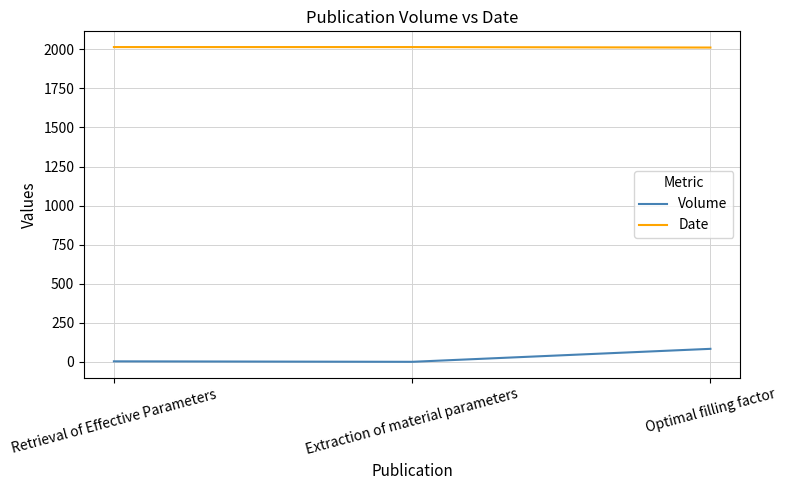

The value of Date at Retrieval of Effective Parameters is 3201. True or false?

False